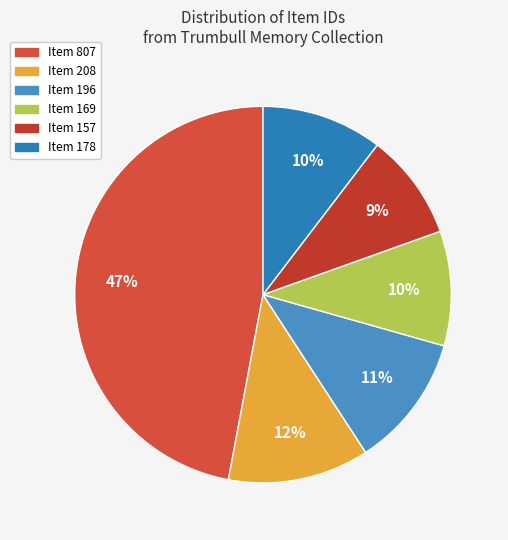

To the nearest percent, what portion does Item 157 represent?

9%